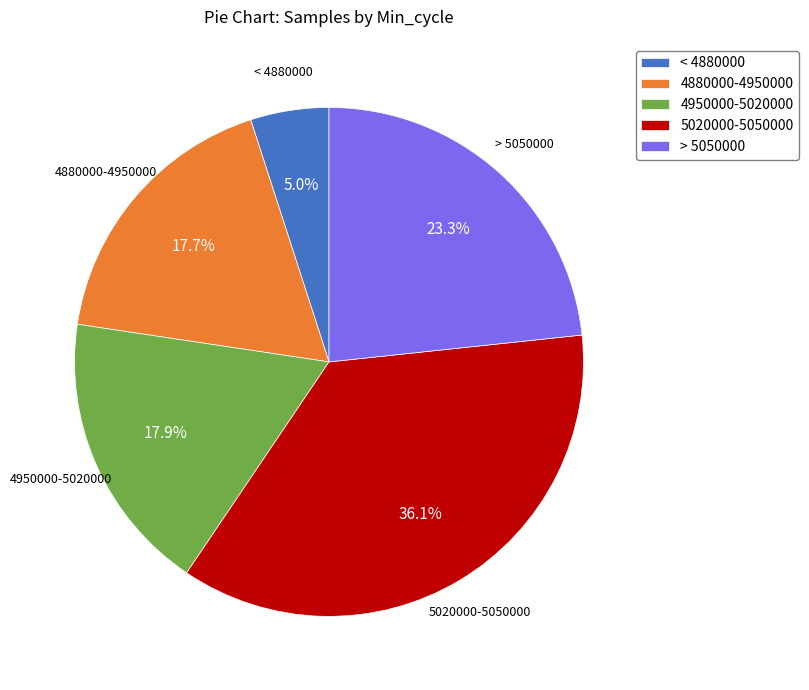

What is the largest slice in the pie chart?

5020000-5050000